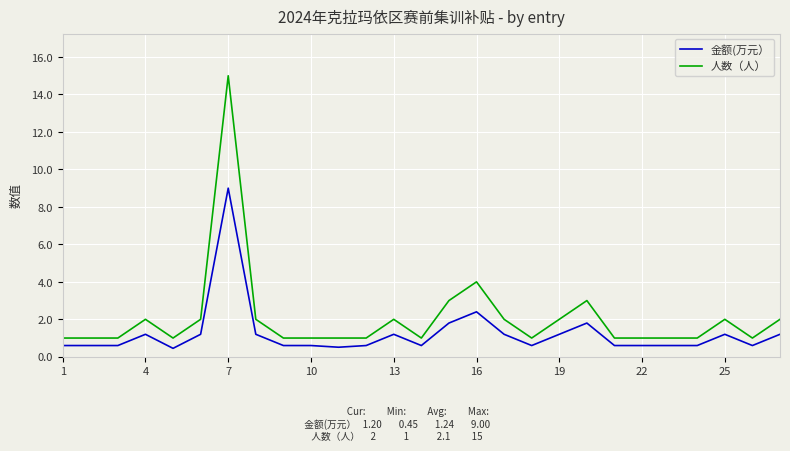

Which series has the largest total across all categories?

人数（人）